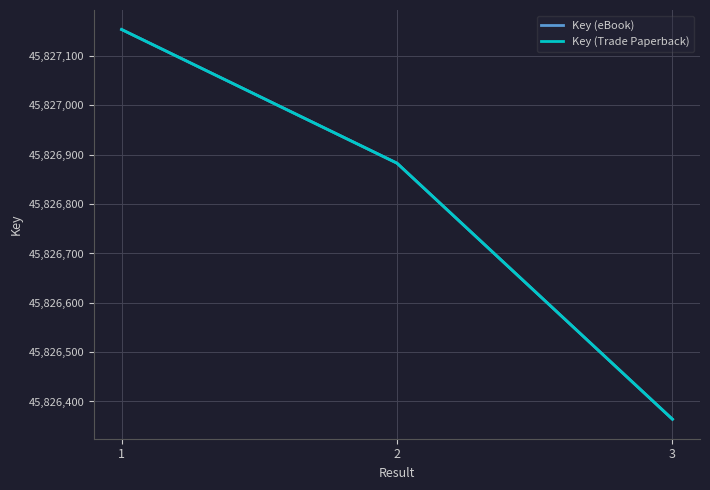

Does the chart have visible grid lines?

Yes